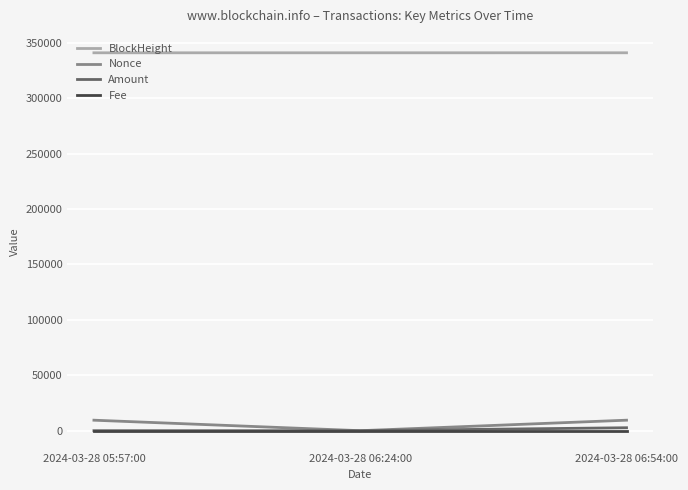

The Fee series shows 0.2 at 2024-03-28 06:24:00. True or false?

True